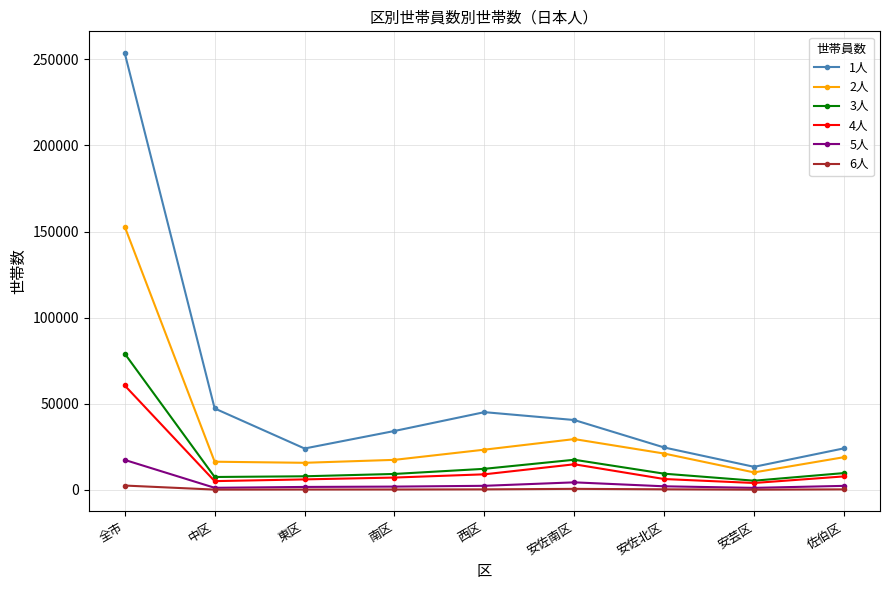

At which label does 3人 first exceed 9435?

全市